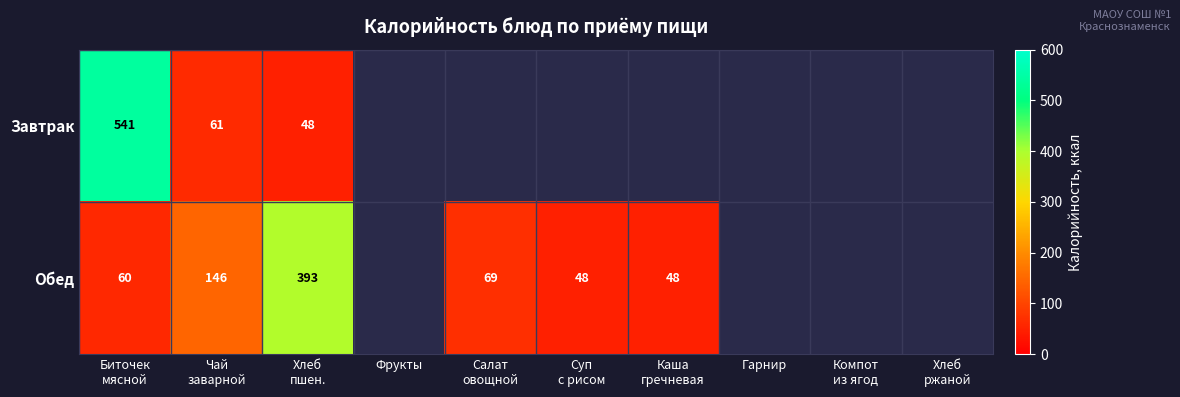

Which series has the largest range (max minus min)?

Завтрак